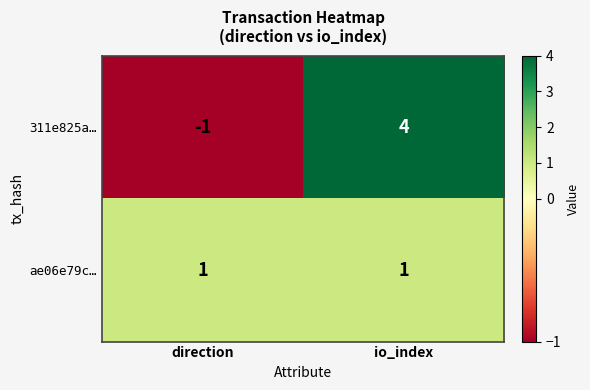

At which category does the chart reach its peak across all series?

io_index